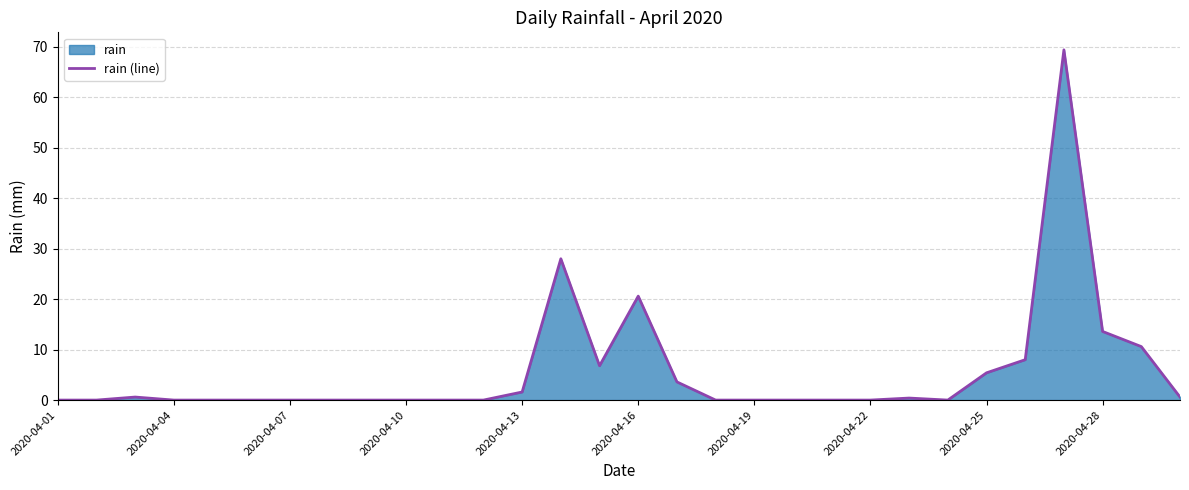

How many categories are shown in the chart?

30